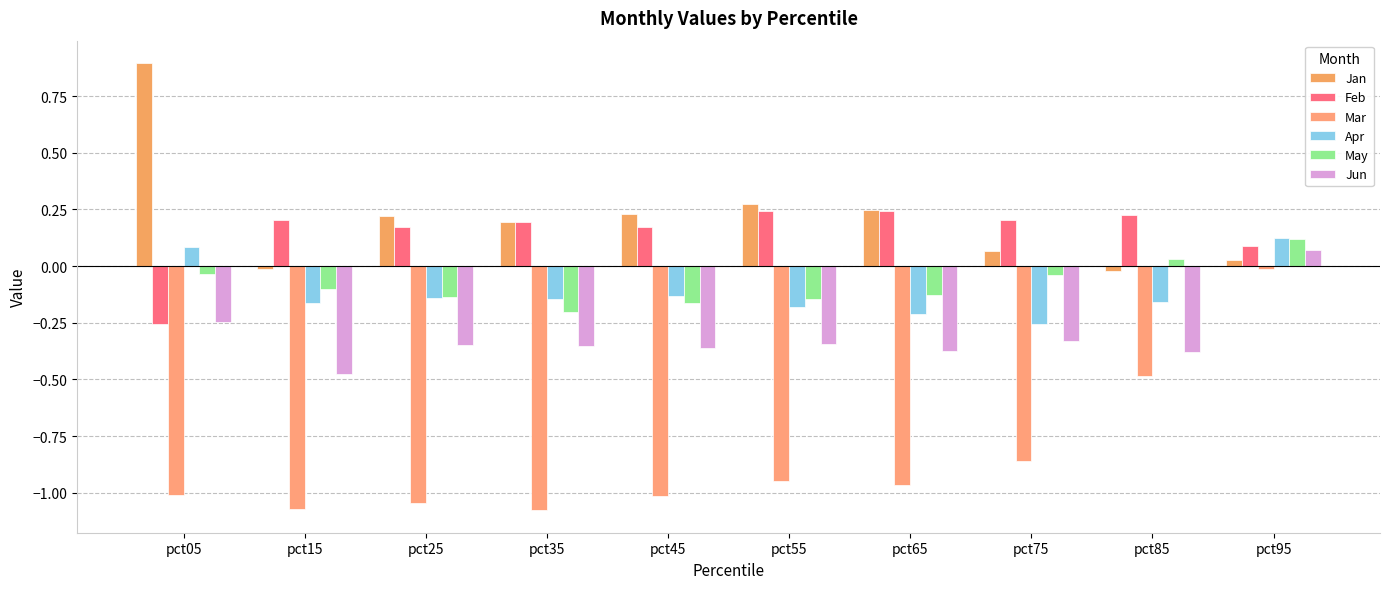

What is the value of the Jun bar at the 9th from the left?

-0.4